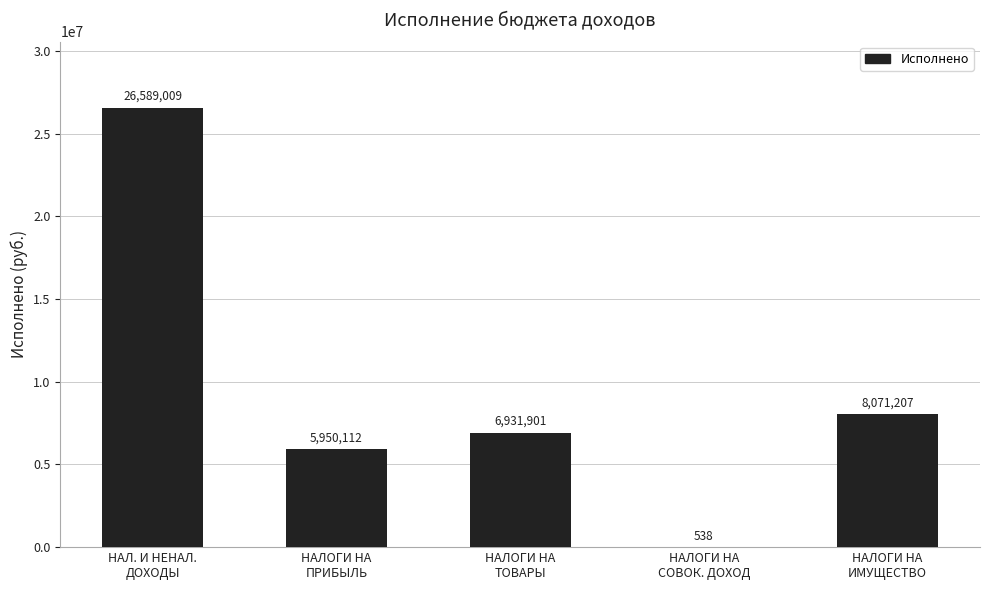

What is the maximum value shown in the chart?

26589008.9